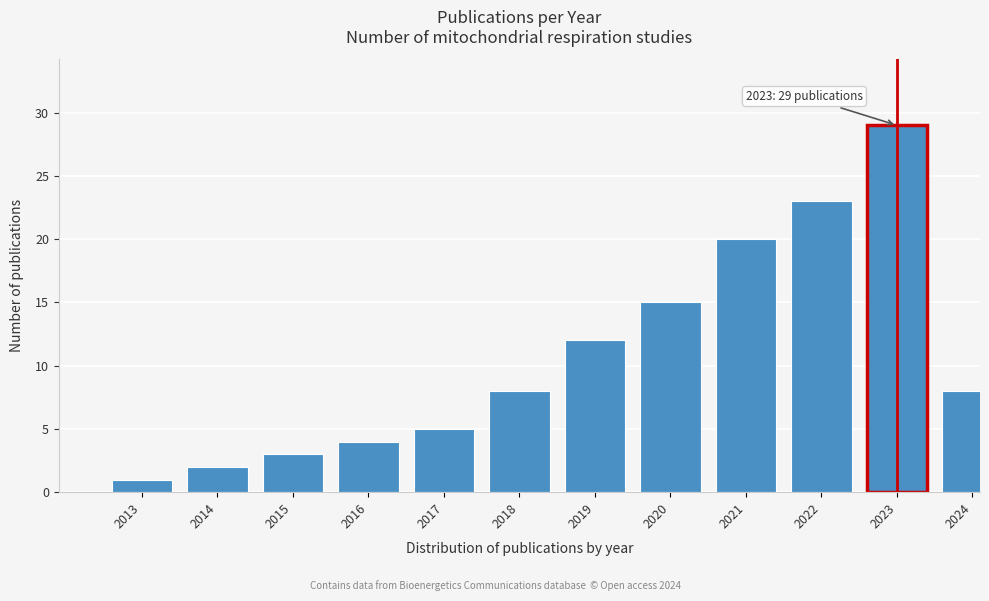

Reading left to right, extract all data points from this chart.

1	2	3	4	5	8	12	15	20	23	29	8